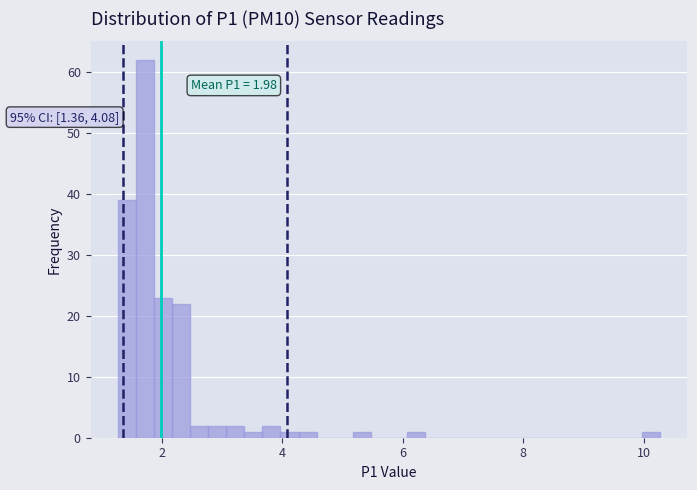

Read against the x-axis, roughly where is the centre of the tallest bar?

1.8